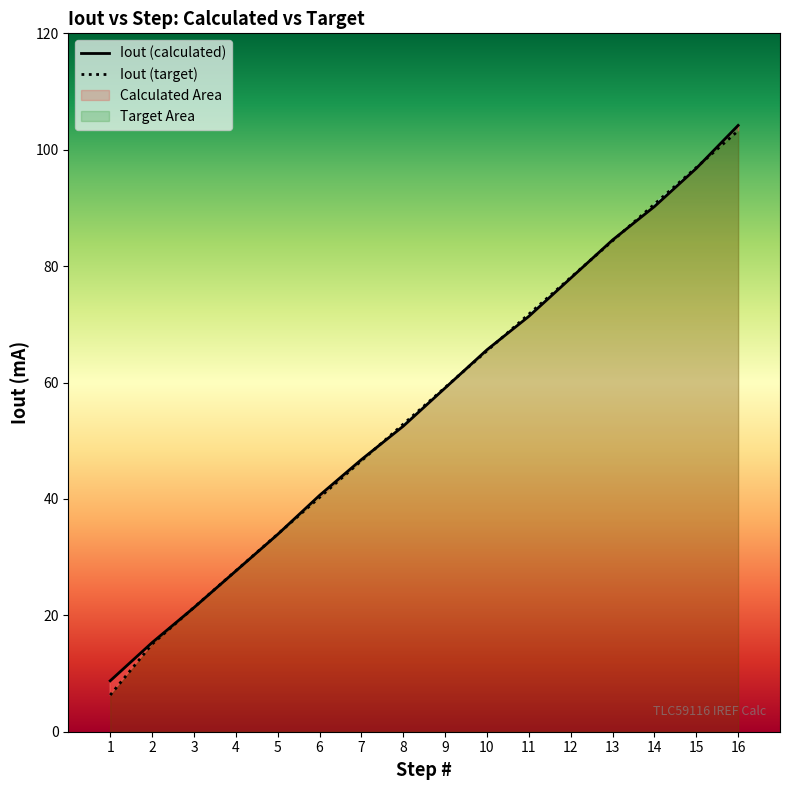

Where does the Iout (target) series first go above 59?

9